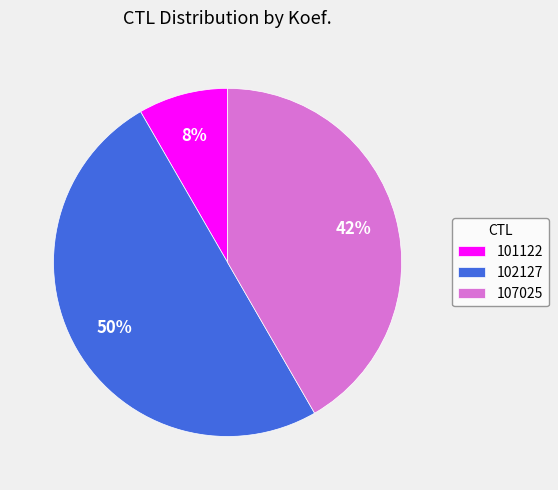

Between 101122 and 102127, which is larger?

102127